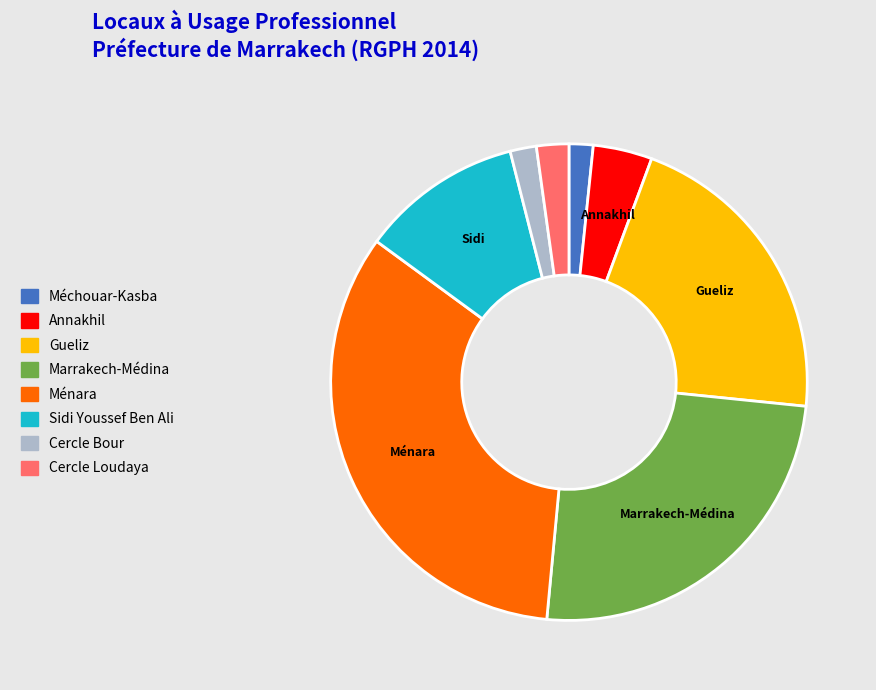

Combined, do Ménara and Marrakech-Médina account for over 50%?

Yes